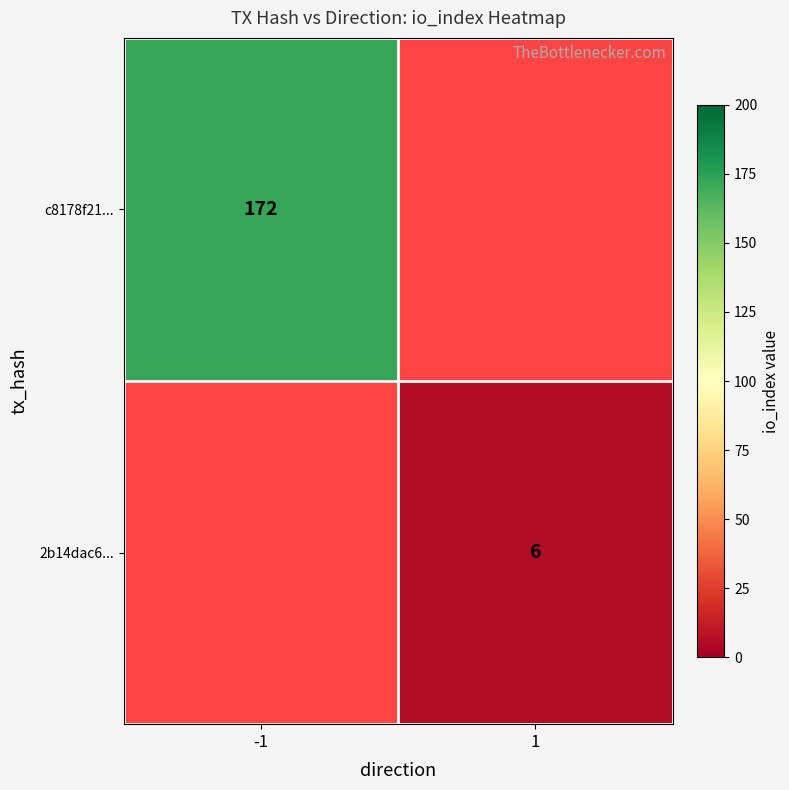

The c8178f21... series shows 172 at -1. True or false?

True